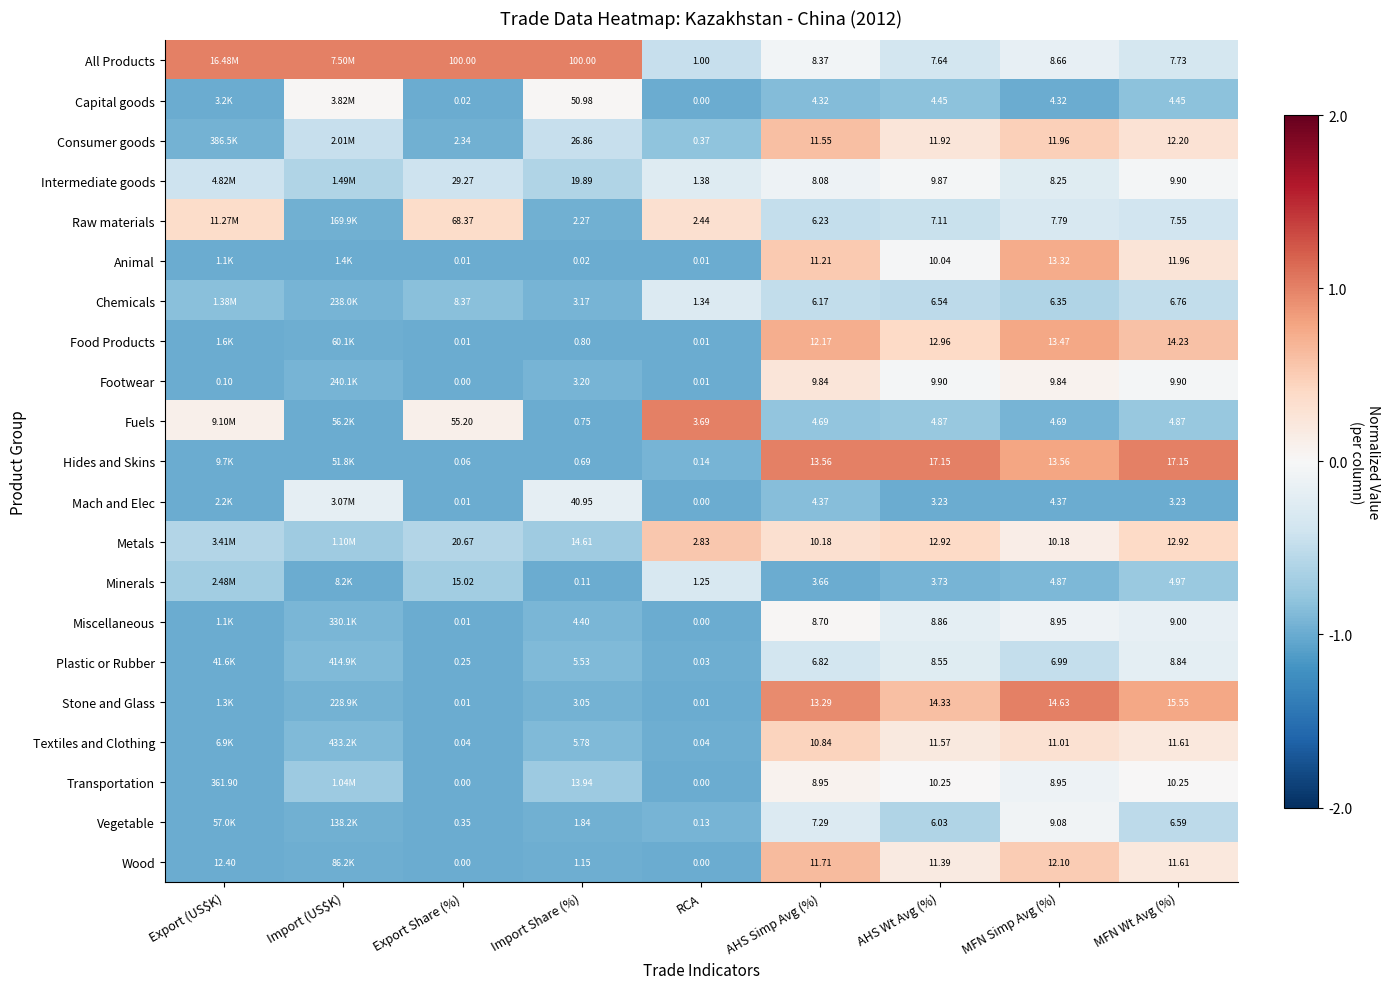

Is the value of Hides and Skins at Import Share (%) greater than the value of Consumer goods at Export Share (%)?

No